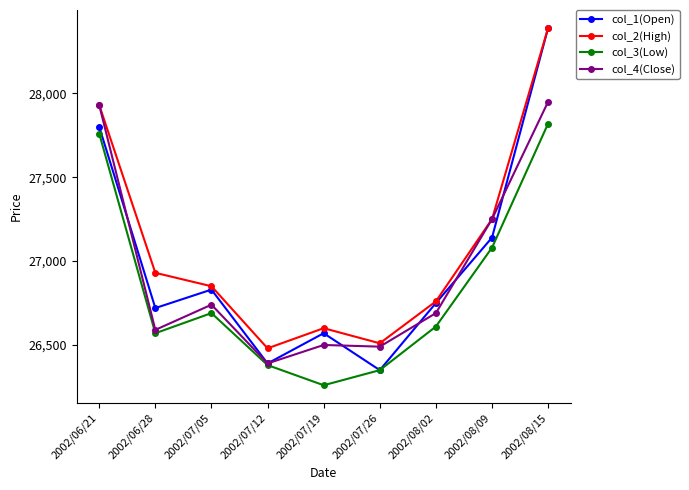

How many interior local peaks does the col_2(High) series have?

1